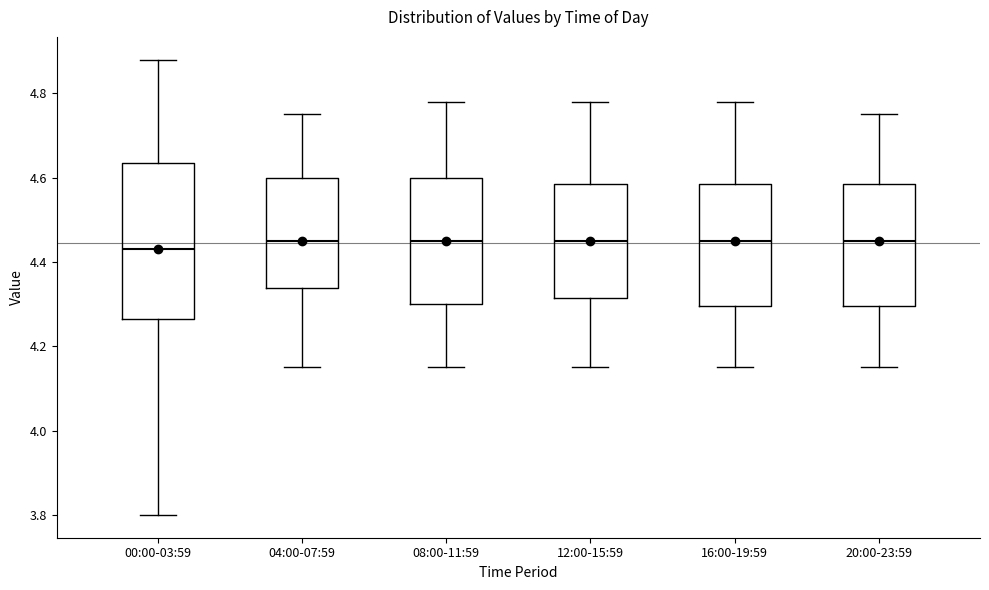

Reading left to right, transcribe this box plot: for each box, give where its median line is, the range the box spans, and where its two whiskers end, as read against the y-axis. The values are not printed on the chart, so give them approximately, as read against the axis.

00:00-03:59: median 4.44, box 4.26 to 4.64, whiskers 3.80 to 4.88
04:00-07:59: median 4.46, box 4.34 to 4.60, whiskers 4.16 to 4.76
08:00-11:59: median 4.46, box 4.30 to 4.60, whiskers 4.16 to 4.78
12:00-15:59: median 4.46, box 4.32 to 4.58, whiskers 4.16 to 4.78
16:00-19:59: median 4.46, box 4.30 to 4.58, whiskers 4.16 to 4.78
20:00-23:59: median 4.46, box 4.30 to 4.58, whiskers 4.16 to 4.76